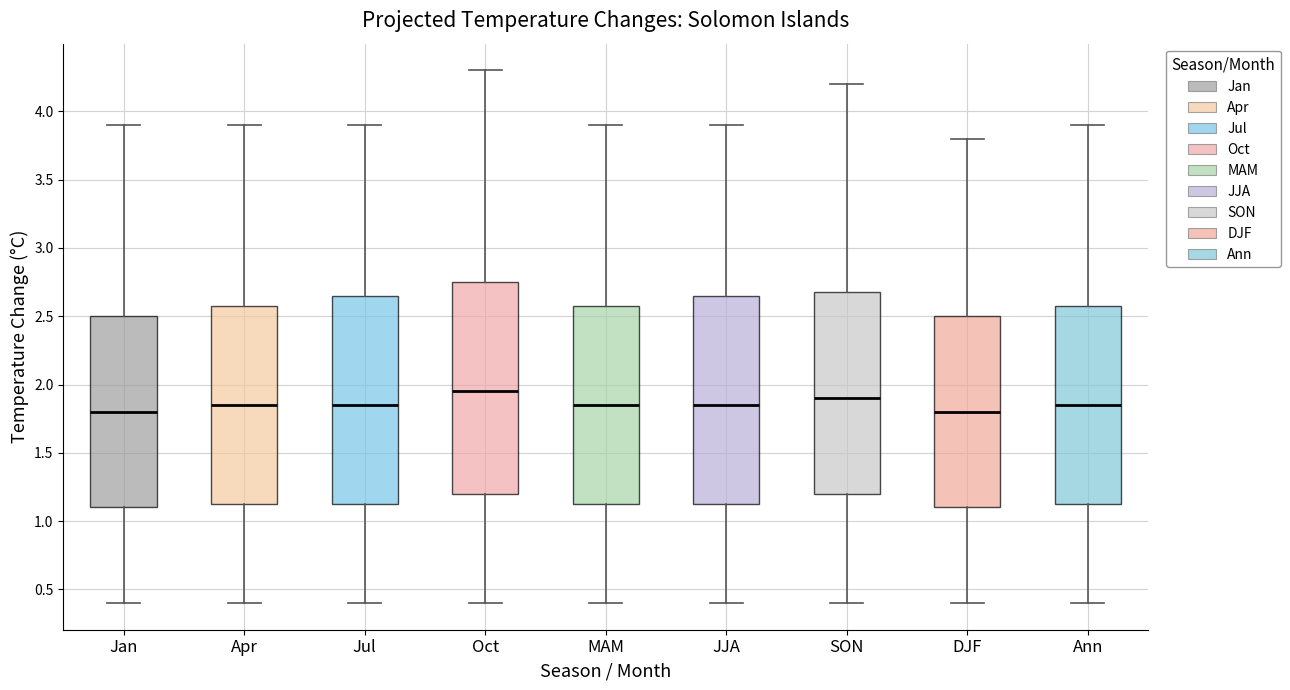

Reading left to right, read every box against the y-axis: the position of its median line, the range the box covers, and the ends of its whiskers. The values are not printed on the chart, so give them approximately, as read against the axis.

Jan: median 1.80, box 1.10 to 2.50, whiskers 0.40 to 3.90
Apr: median 1.85, box 1.15 to 2.60, whiskers 0.40 to 3.90
Jul: median 1.85, box 1.15 to 2.65, whiskers 0.40 to 3.90
Oct: median 1.95, box 1.20 to 2.75, whiskers 0.40 to 4.30
MAM: median 1.85, box 1.15 to 2.60, whiskers 0.40 to 3.90
JJA: median 1.85, box 1.15 to 2.65, whiskers 0.40 to 3.90
SON: median 1.90, box 1.20 to 2.70, whiskers 0.40 to 4.20
DJF: median 1.80, box 1.10 to 2.50, whiskers 0.40 to 3.80
Ann: median 1.85, box 1.15 to 2.60, whiskers 0.40 to 3.90